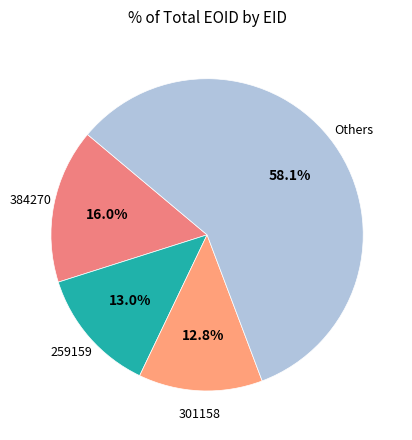

How many segments does this pie chart have?

4